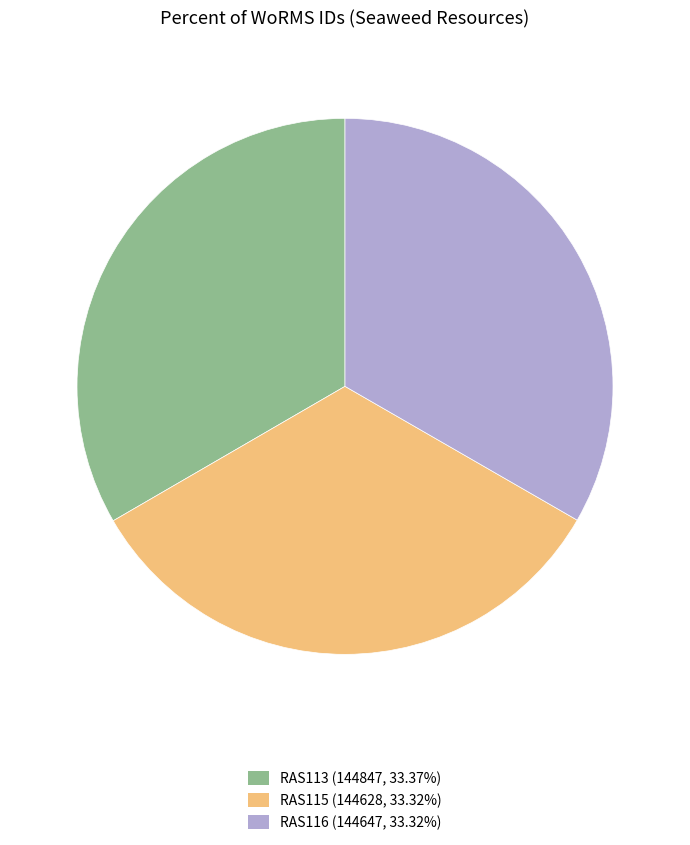

How many segments does this pie chart have?

3